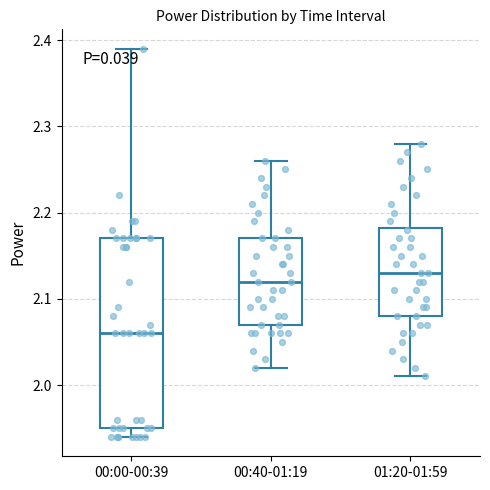

Where does the median line of the box for 00:00-00:39 sit on the y-axis? The values are not printed on the chart, so give them approximately, as read against the axis.

2.06